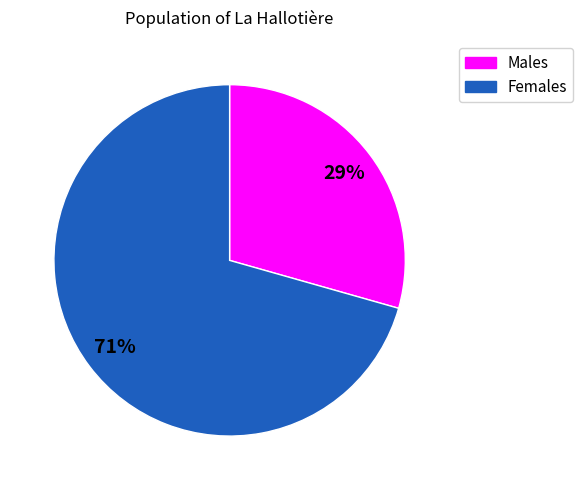

To the nearest percent, what is the average slice percentage?

50%